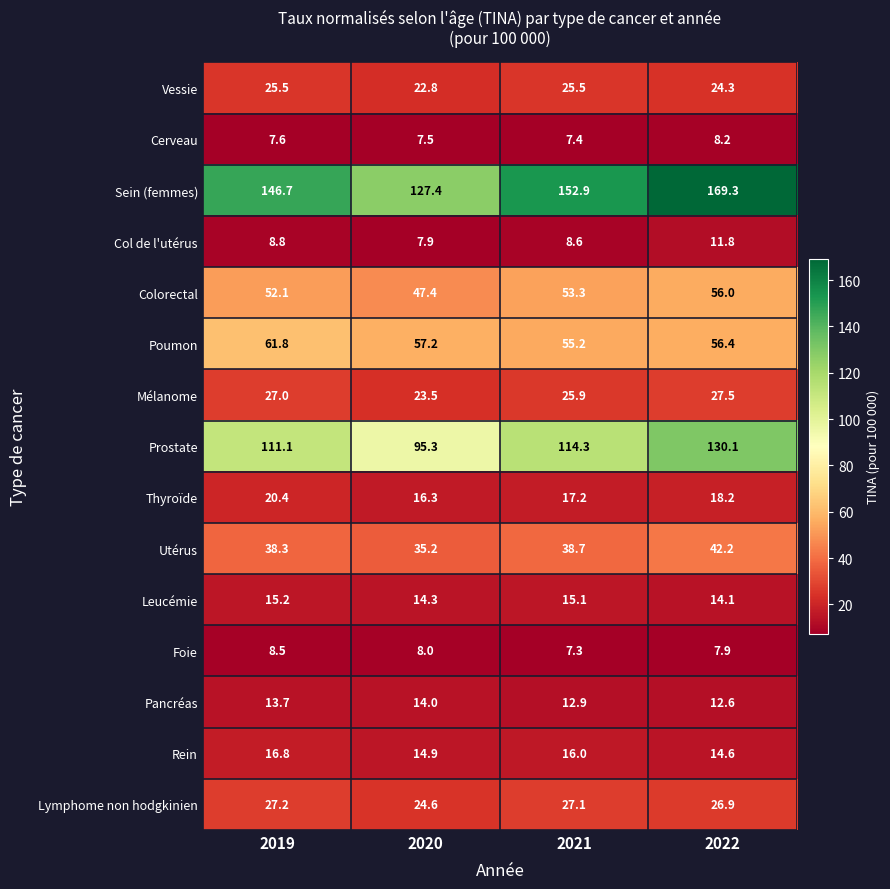

At which category is the sum across all series the highest?

2022